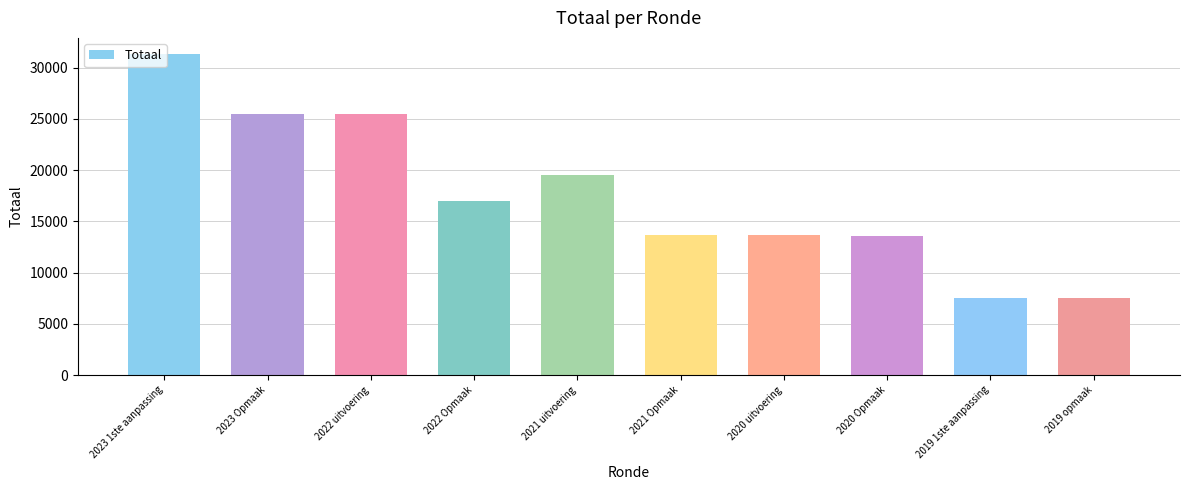

Which has a higher value, 2021 Opmaak or 2019 1ste aanpassing?

2021 Opmaak